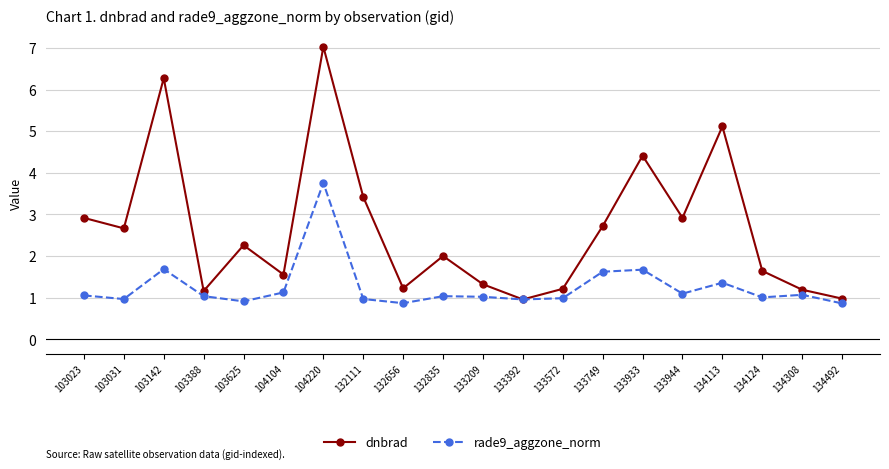

True or false: rade9_aggzone_norm has a value of 0.3 at 104104.

False